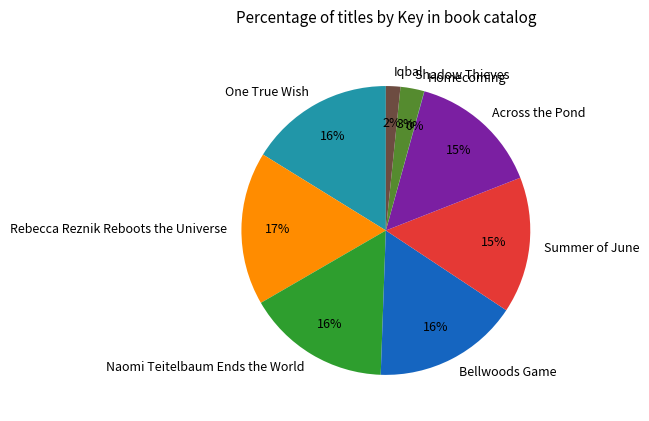

To the nearest percent, what percentage of the pie is Rebecca Reznik Reboots the Universe?

17%